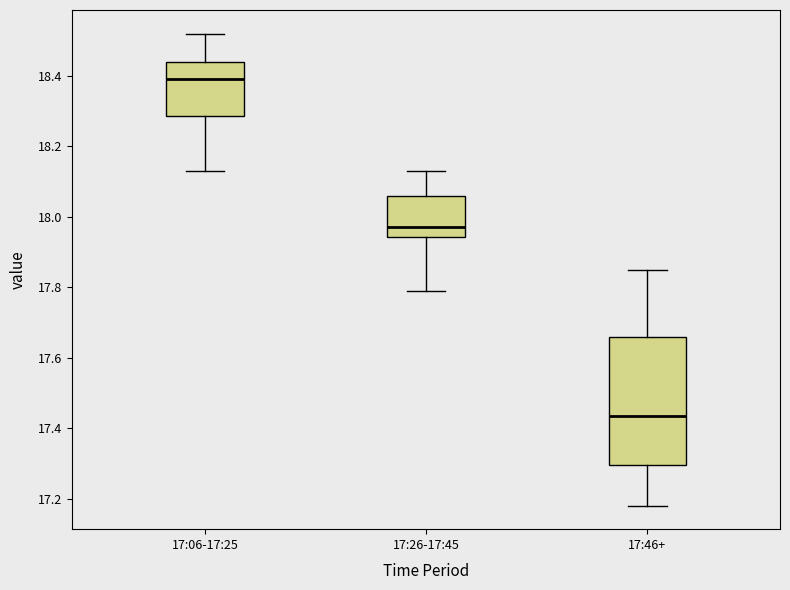

Reading left to right, read every box against the y-axis: the position of its median line, the range the box covers, and the ends of its whiskers. The values are not printed on the chart, so give them approximately, as read against the axis.

17:06-17:25: median 18.40, box 18.28 to 18.44, whiskers 18.14 to 18.52
17:26-17:45: median 17.98, box 17.94 to 18.06, whiskers 17.80 to 18.14
17:46+: median 17.44, box 17.30 to 17.66, whiskers 17.18 to 17.86